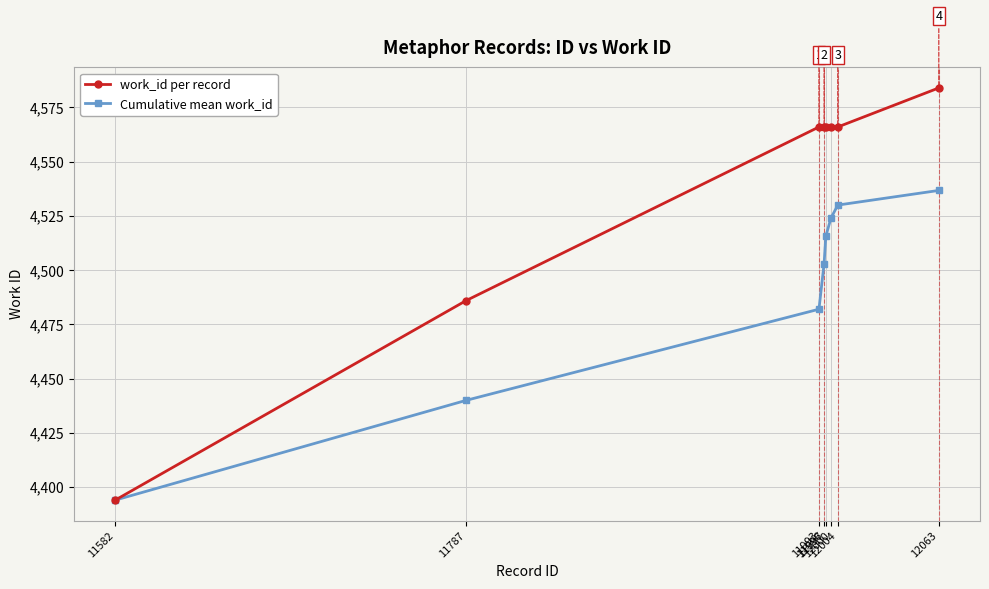

The Cumulative mean work_id series shows 4515.6 at 11997. True or false?

True